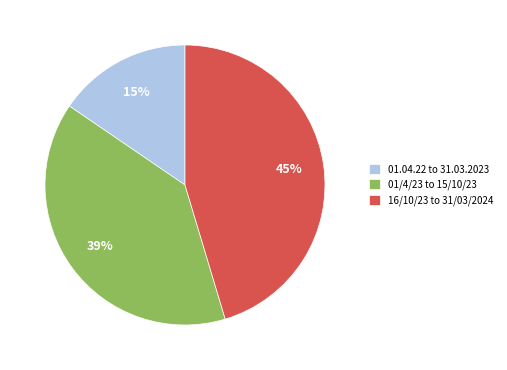

Between 16/10/23 to 31/03/2024 and 01/4/23 to 15/10/23, which is larger?

16/10/23 to 31/03/2024